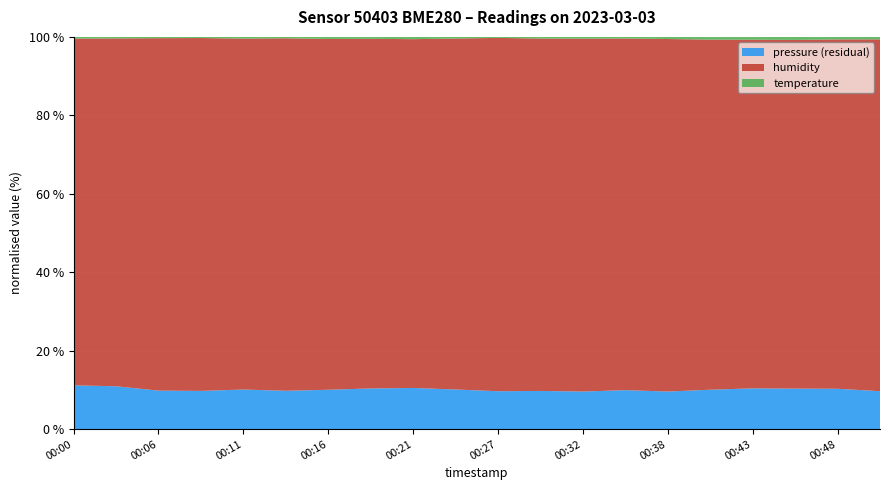

What is the minimum value for pressure (residual)?

9.6